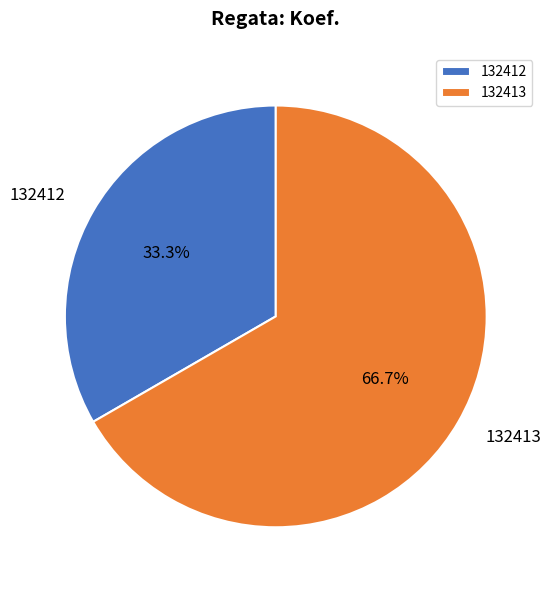

Which has a higher value, 132412 or 132413?

132413